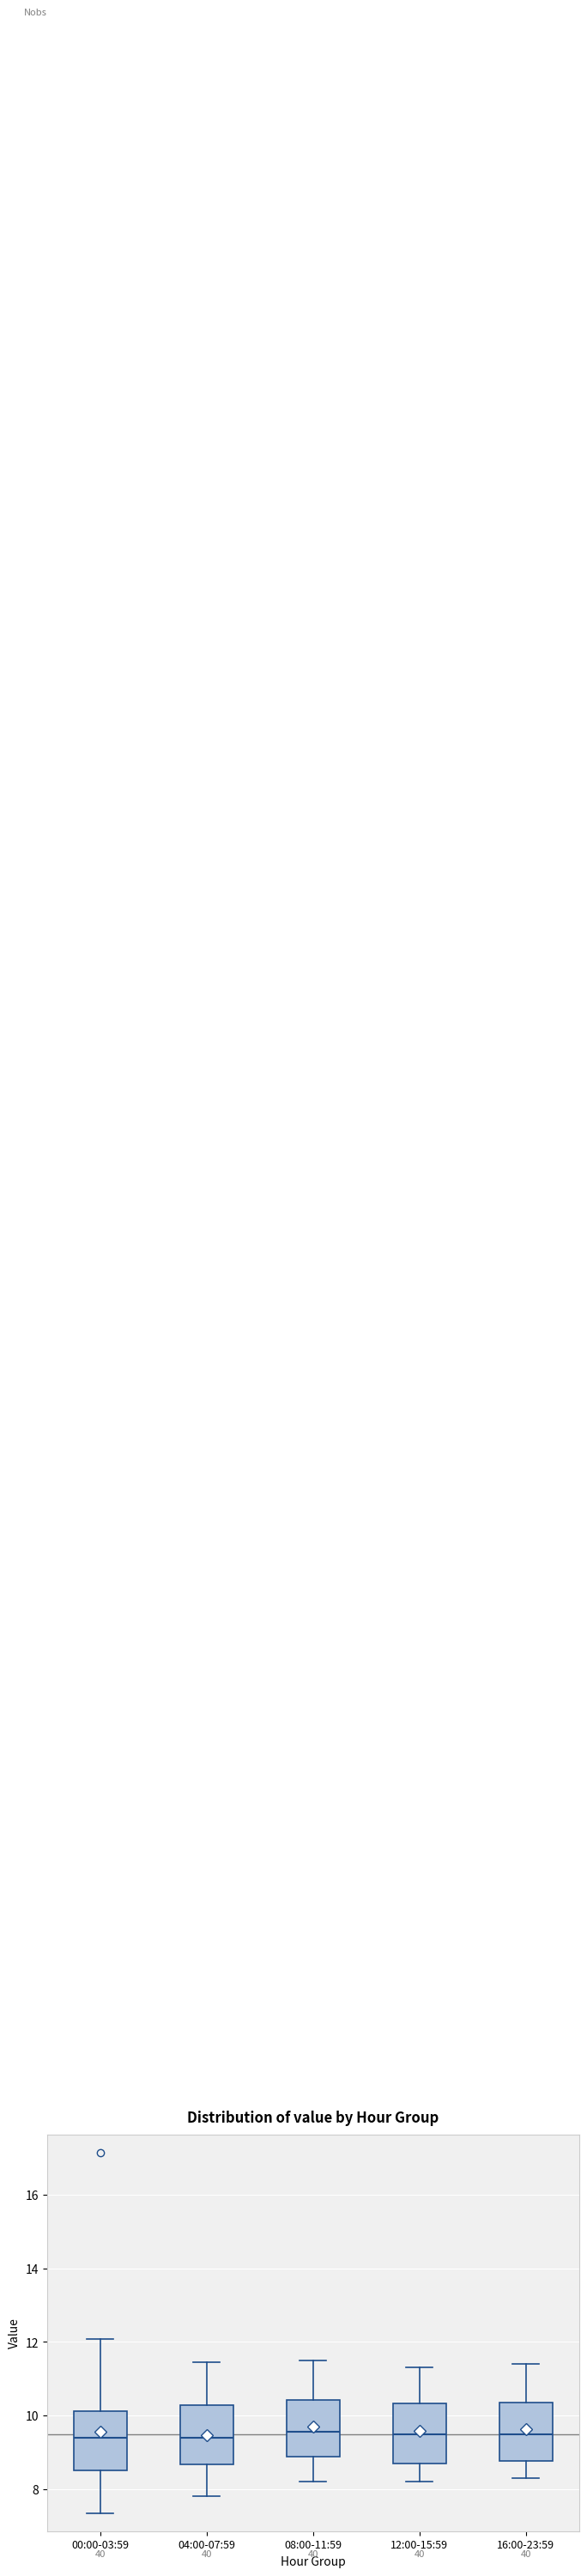

Where does the lower whisker of the box for 16:00-23:59 end on the y-axis? The values are not printed on the chart, so give them approximately, as read against the axis.

8.4